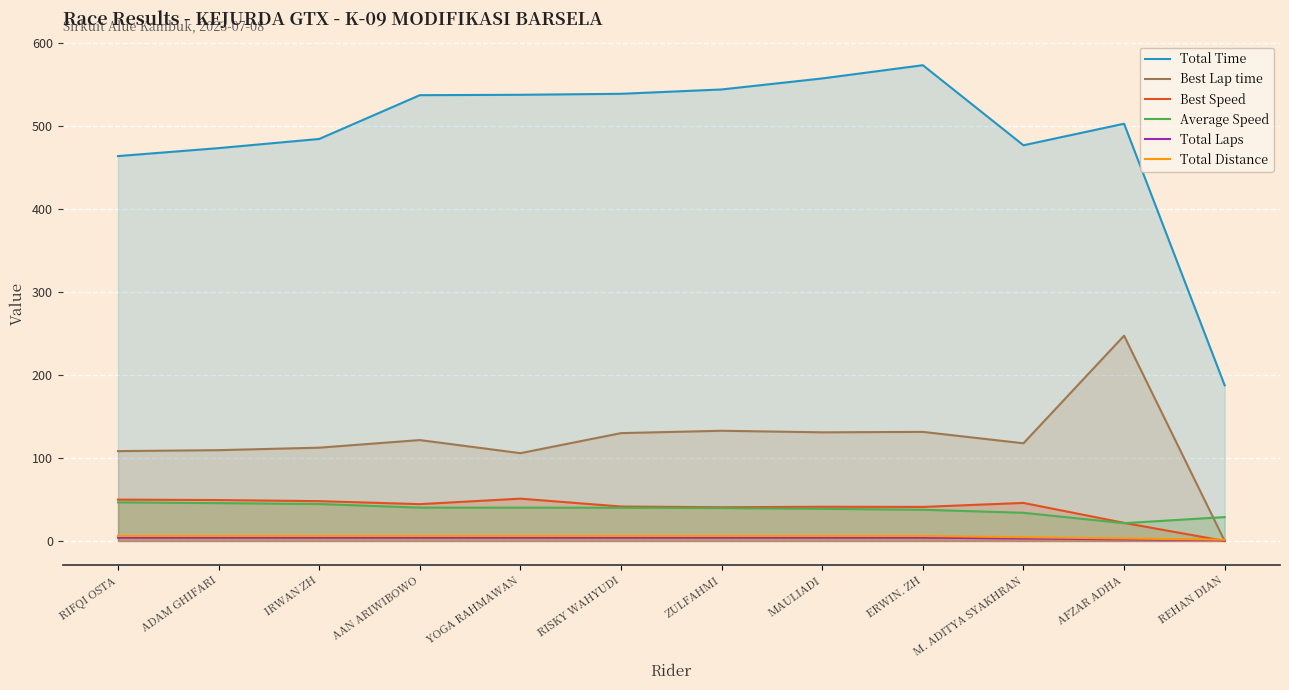

What is the average value of the Best Speed series?

39.6